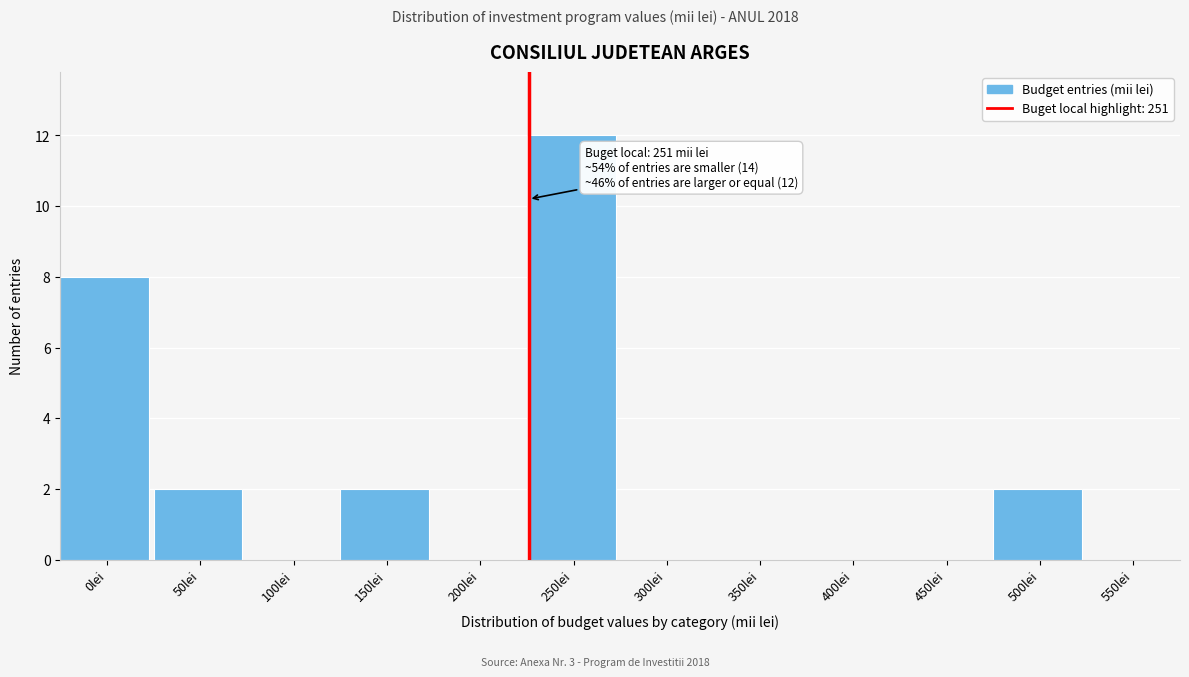

Reading right to left, extract all data points from this chart.

550lei=0	500lei=2	450lei=0	400lei=0	350lei=0	300lei=0	250lei=12	200lei=0	150lei=2	100lei=0	50lei=2	0lei=8